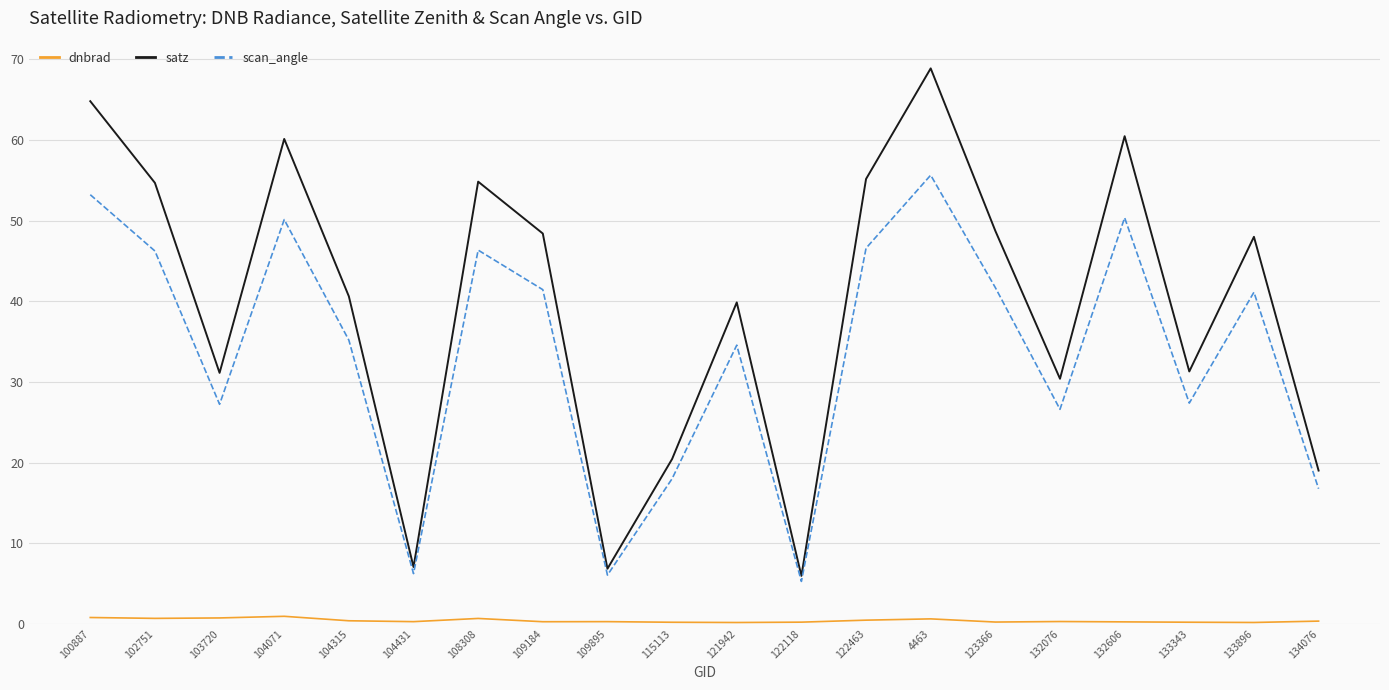

Is this an area chart (filled region under the line)?

No